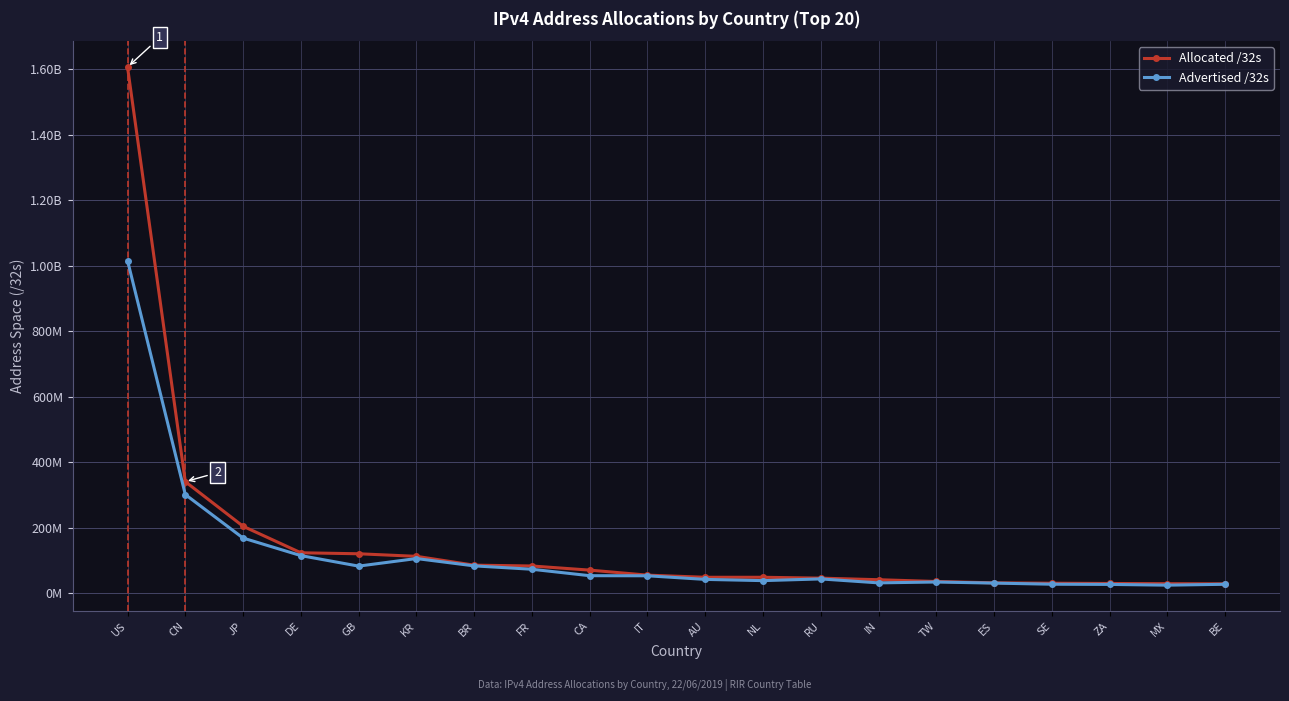

Is this an area chart (filled region under the line)?

No